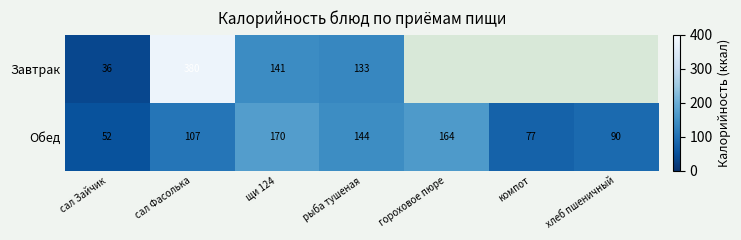

True or false: Обед has a value of 52.0 at сал Зайчик.

True